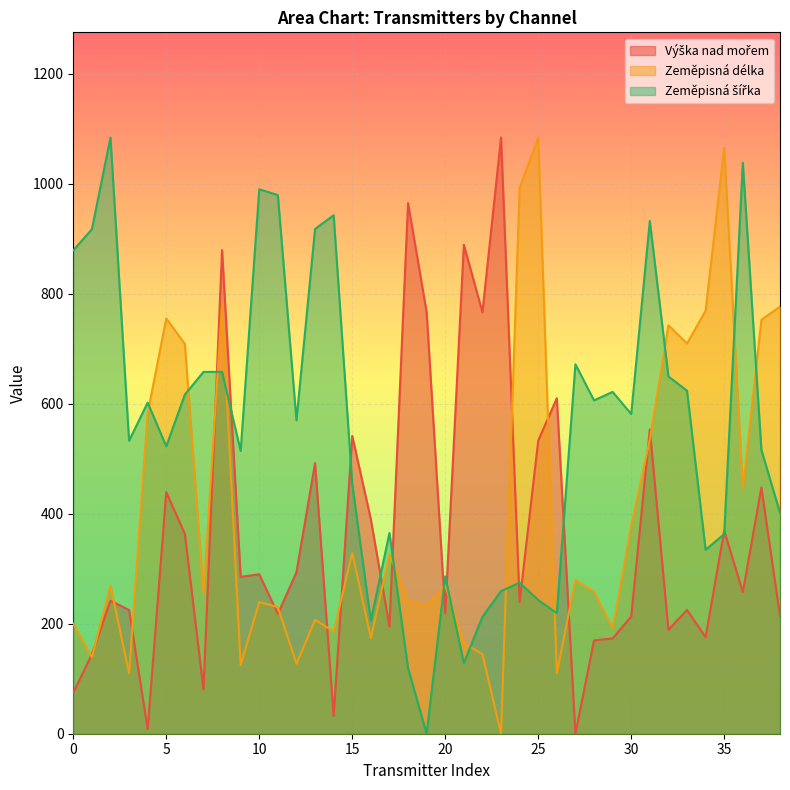

What is the sum of all Zeměpisná šířka values?

21483.7